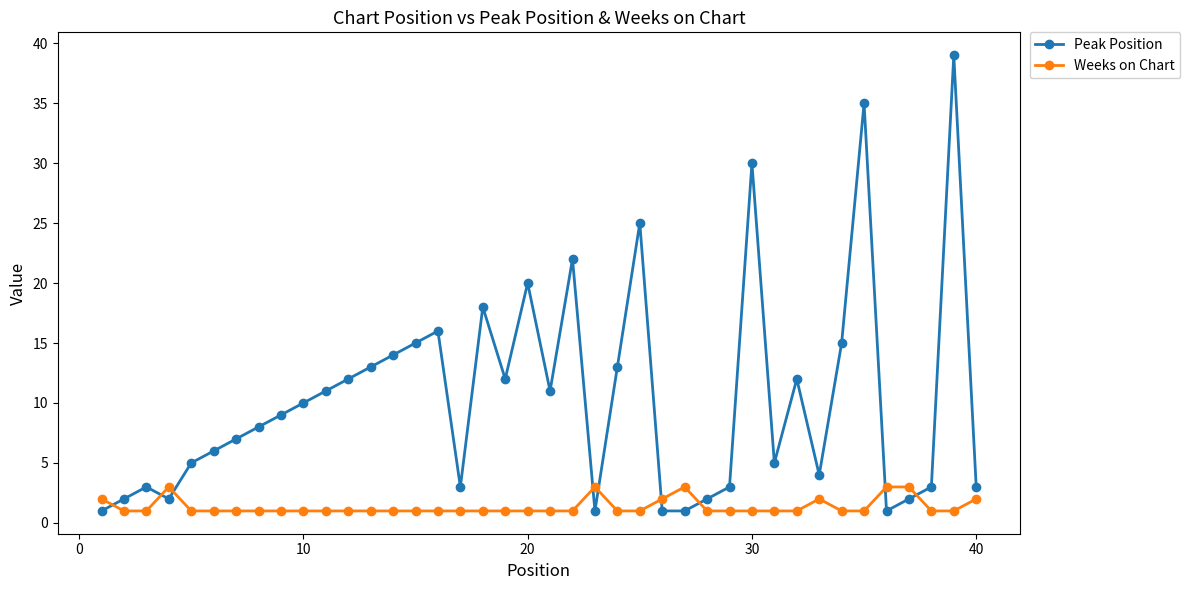

Which series has the widest spread of values?

Peak Position